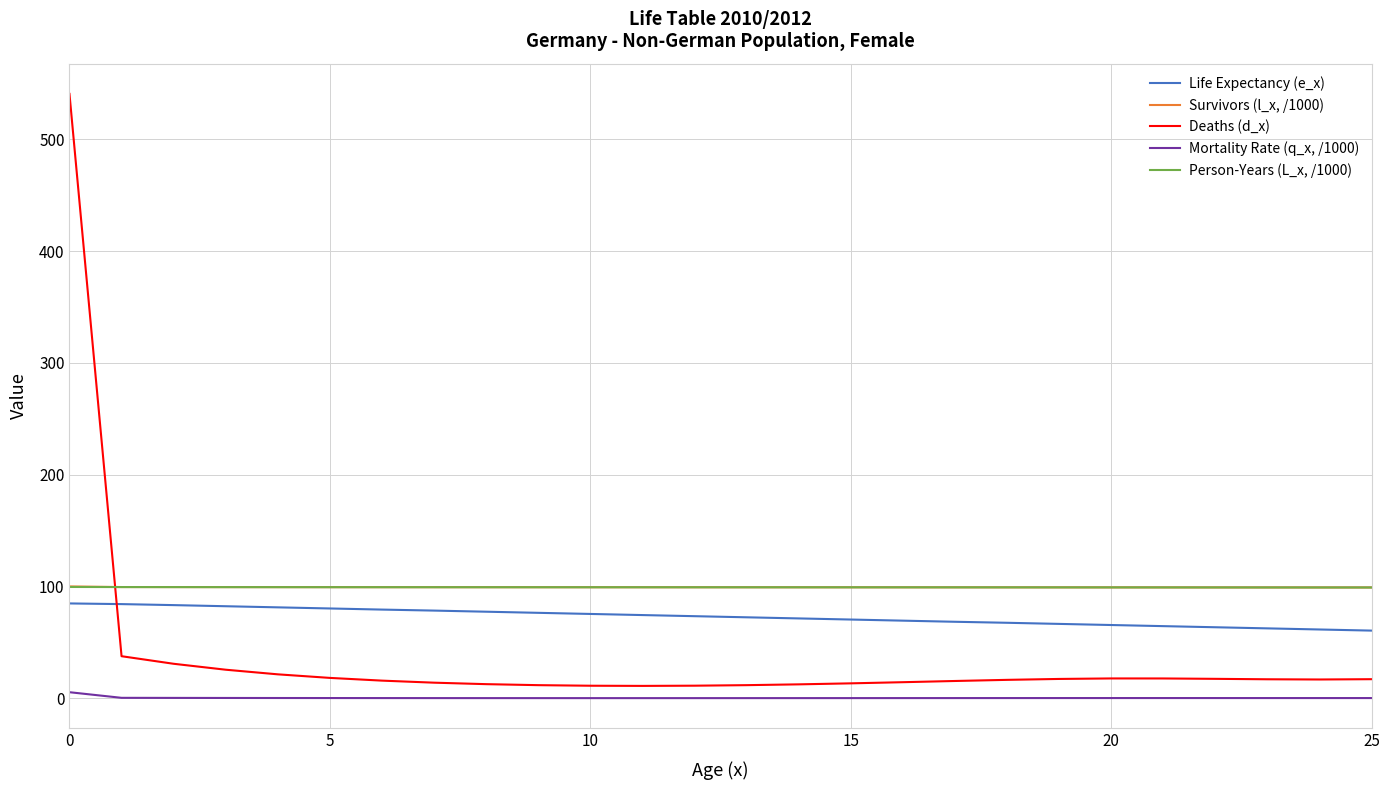

Rank the series by their maximum value, from highest to lowest.

Deaths (d_x), Survivors (l_x, /1000), Person-Years (L_x, /1000), Life Expectancy (e_x), Mortality Rate (q_x, /1000)